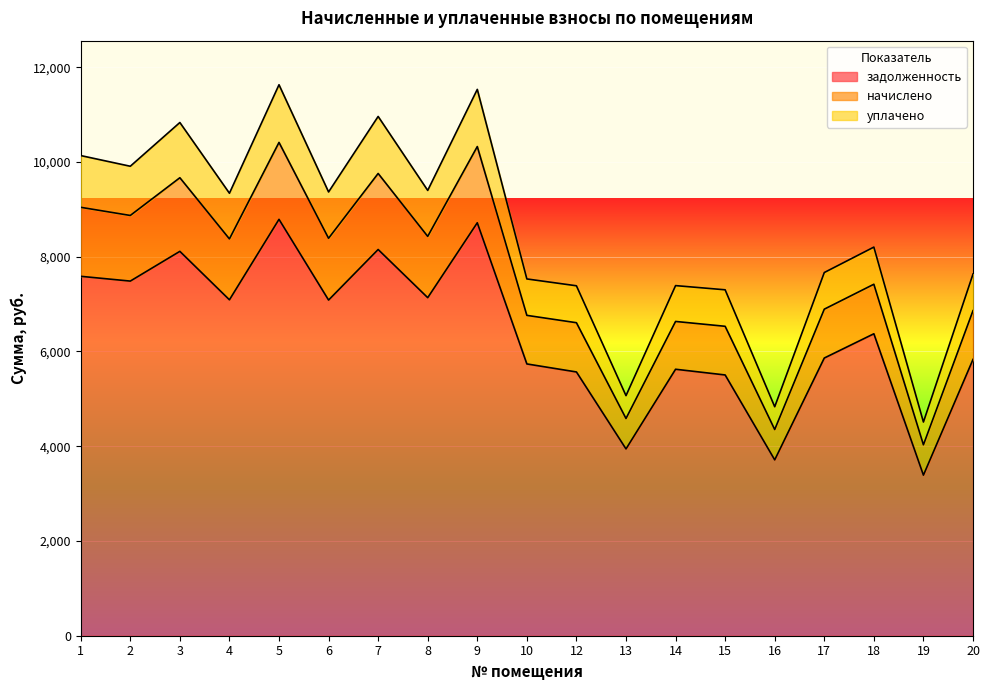

Between 12 and 18, which series saw the biggest shift?

начислено